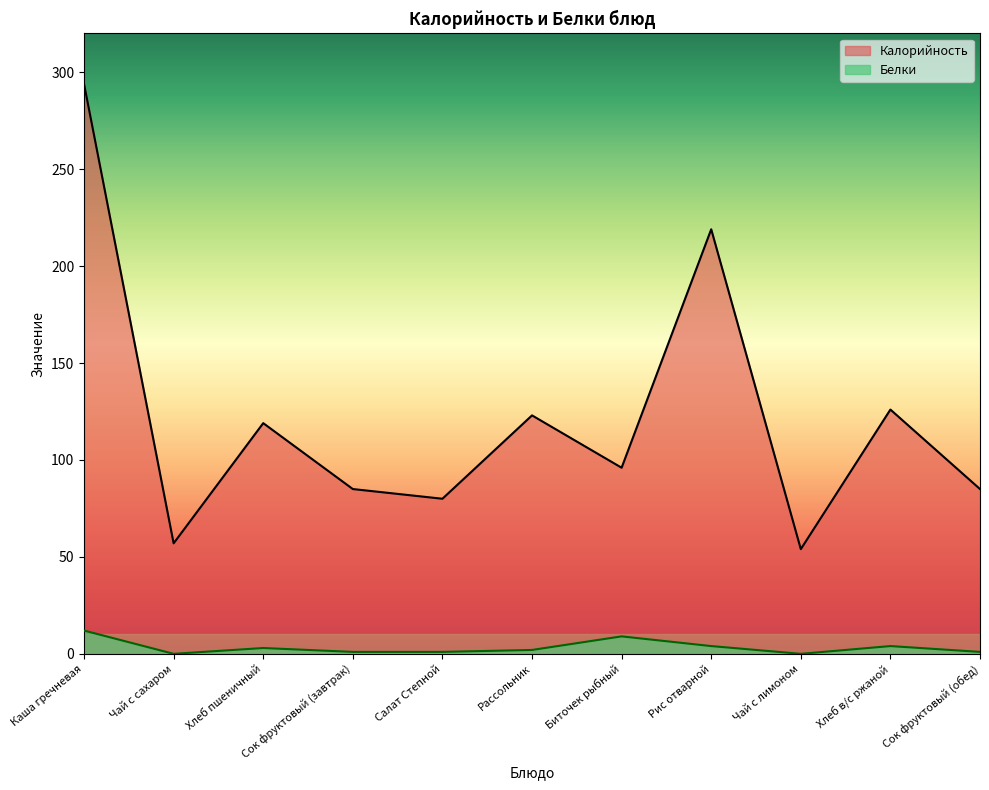

What is the label of the 9th point from the right?

Хлеб пшеничный